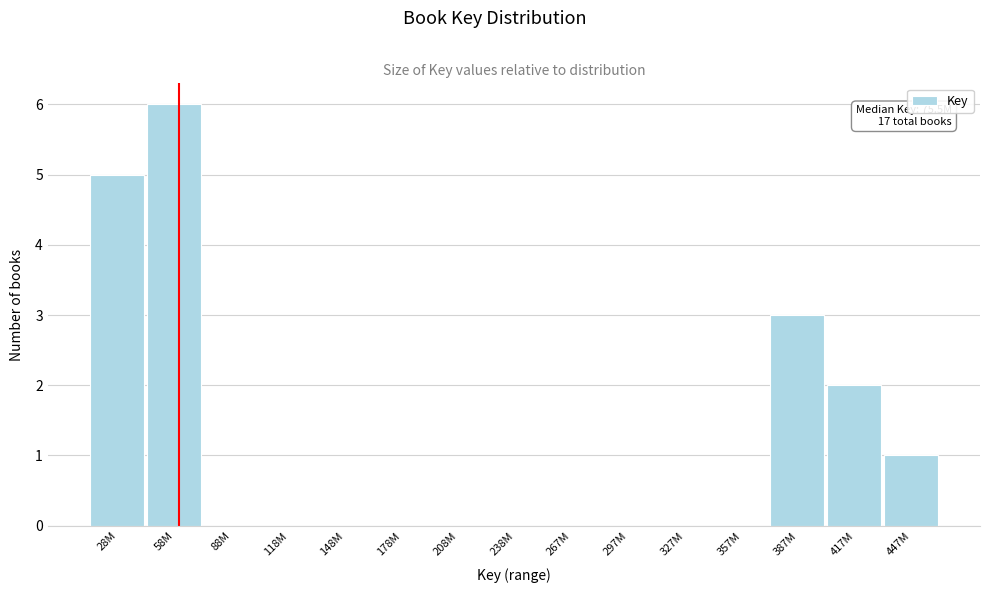

Reading right to left, what are all the values shown in this chart?

447M=1	417M=2	387M=3	357M=0	327M=0	297M=0	267M=0	238M=0	208M=0	178M=0	148M=0	118M=0	88M=0	58M=6	28M=5